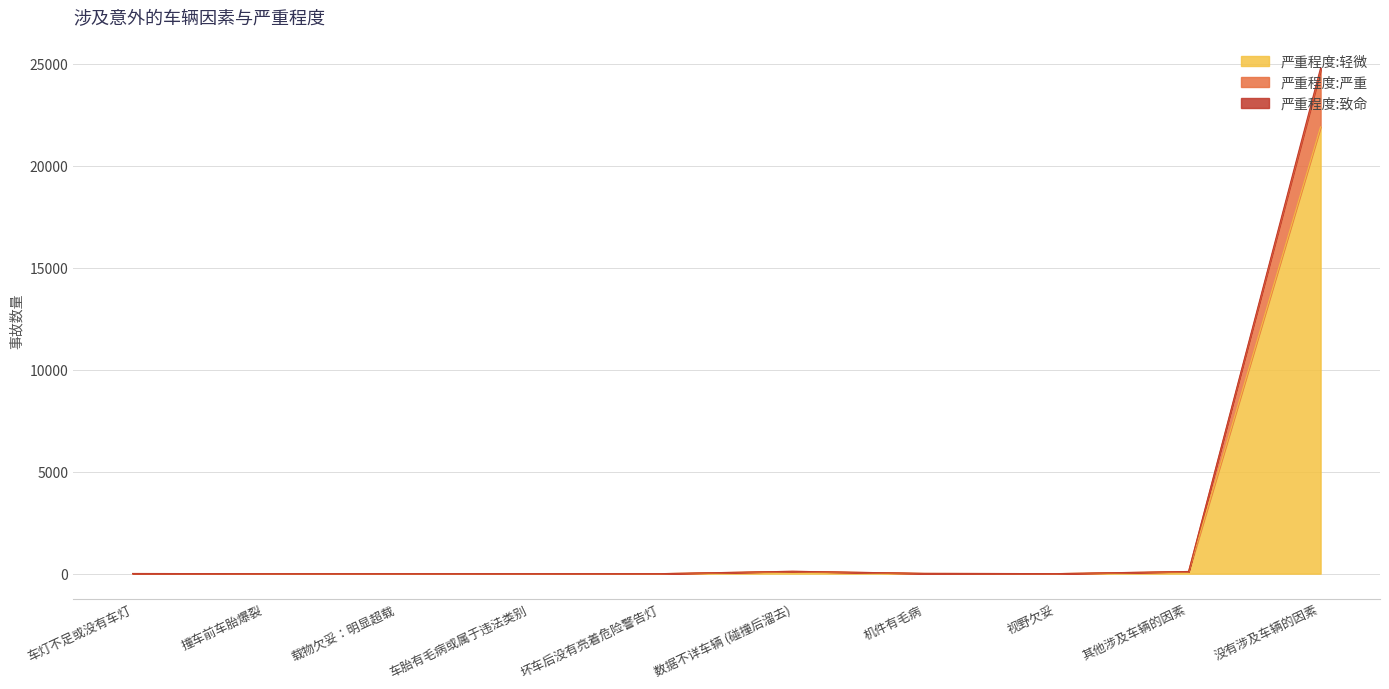

At which category does the chart reach its minimum across all series?

载物欠妥：明显超载